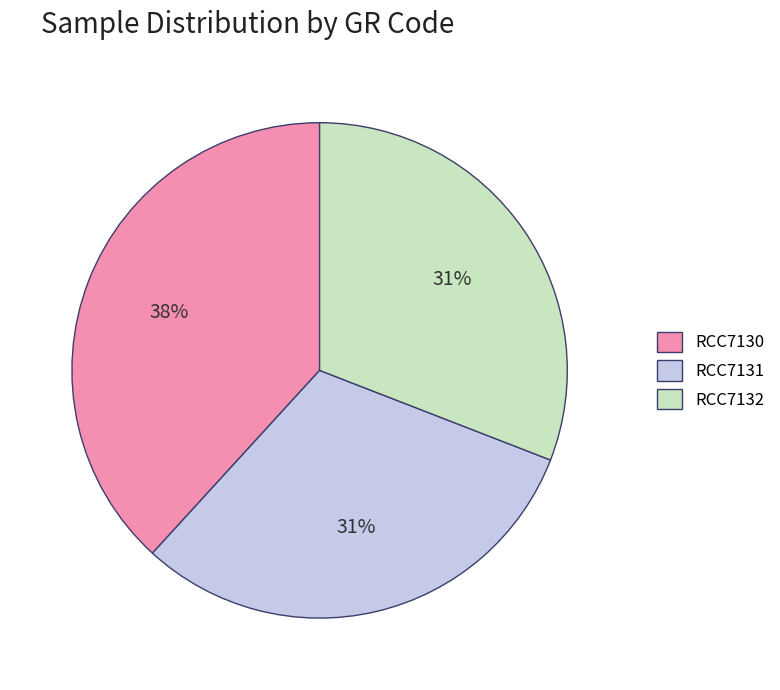

What is the largest slice in the pie chart?

RCC7130